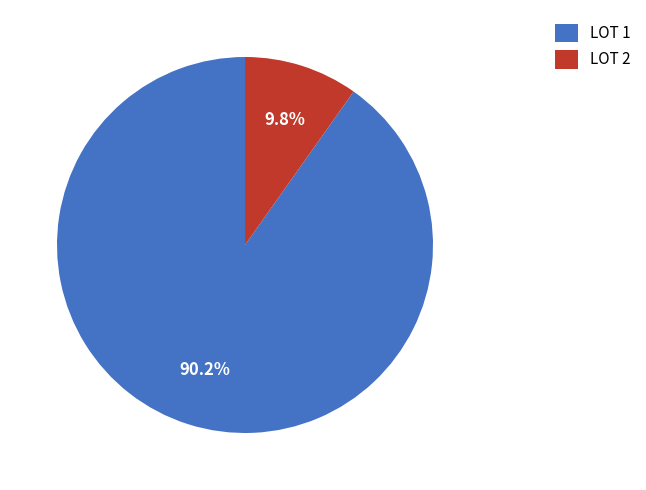

To the nearest percent, what is the difference between the largest and smallest slice percentages?

80%